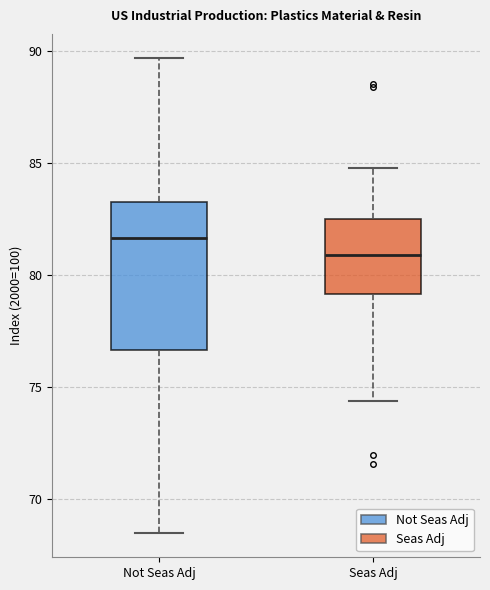

Which box has the lowest median line?

Seas Adj